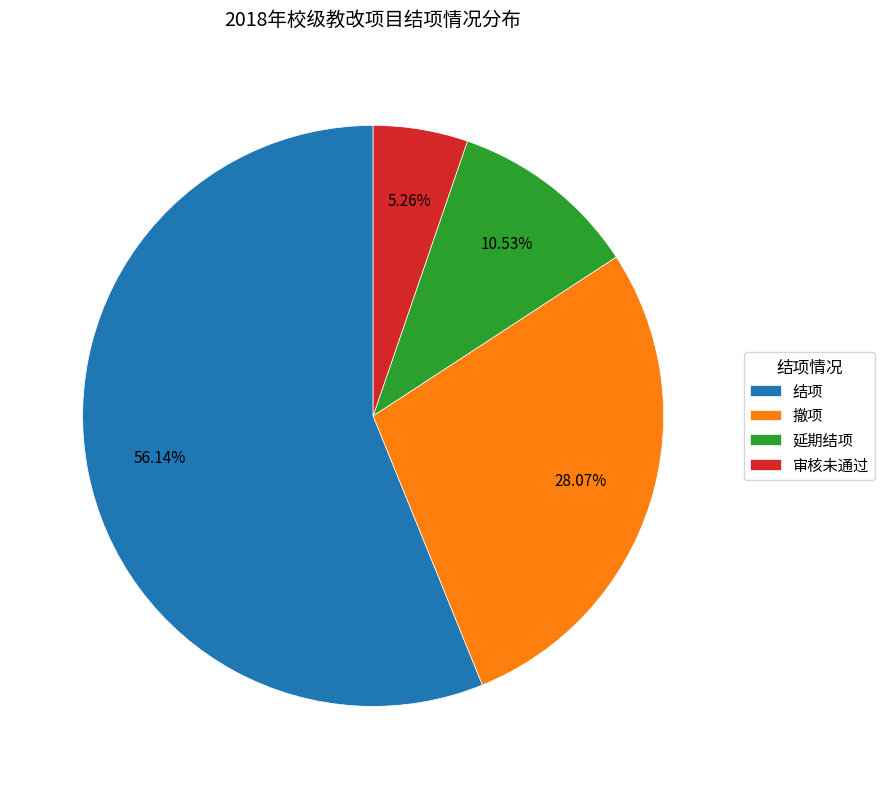

To the nearest percent, what portion does 审核未通过 represent?

5%